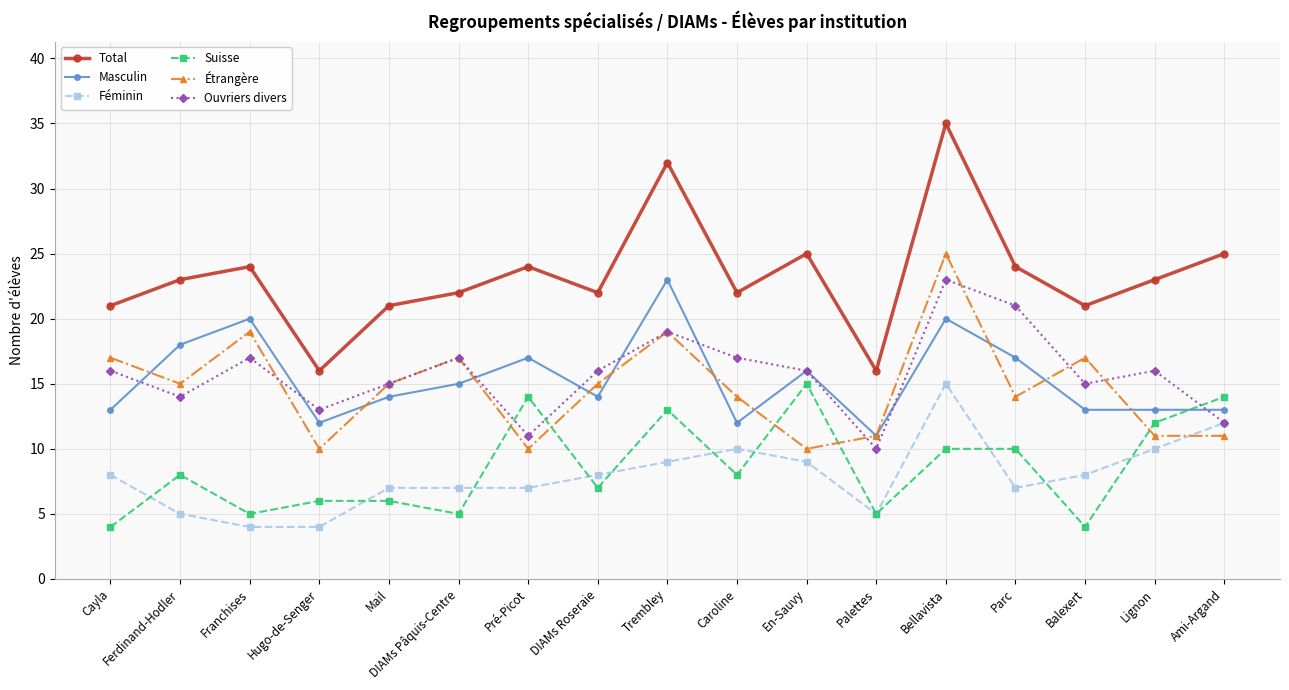

What is the label of the 12th point from the right?

DIAMs Pâquis-Centre